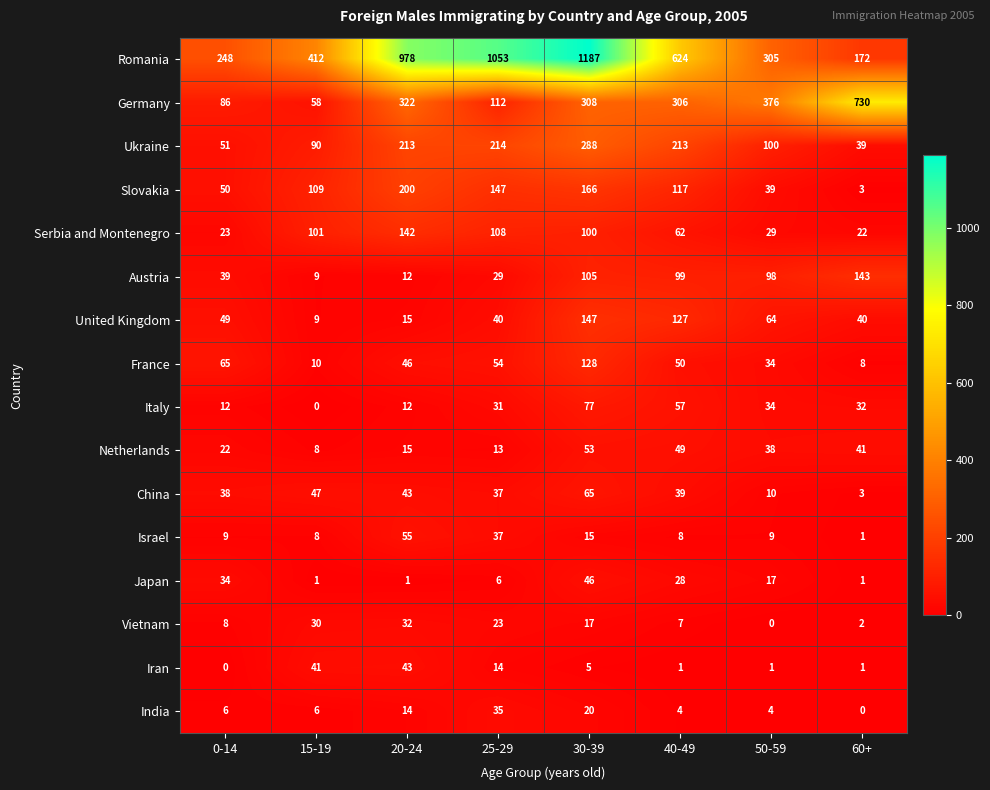

At how many categories does at least one series exceed 1093?

1